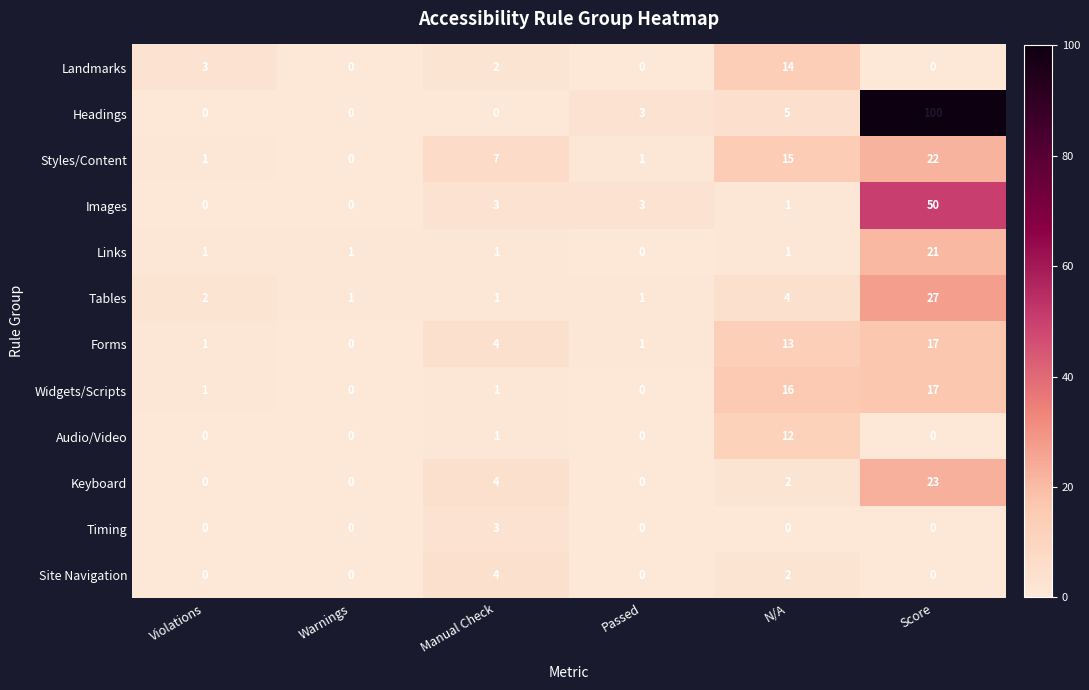

What is the difference between the highest and lowest values at N/A?

16